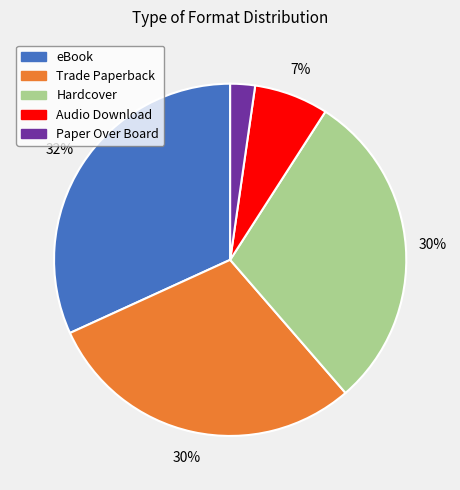

To the nearest percent, what is the combined percentage of Paper Over Board and Hardcover?

32%